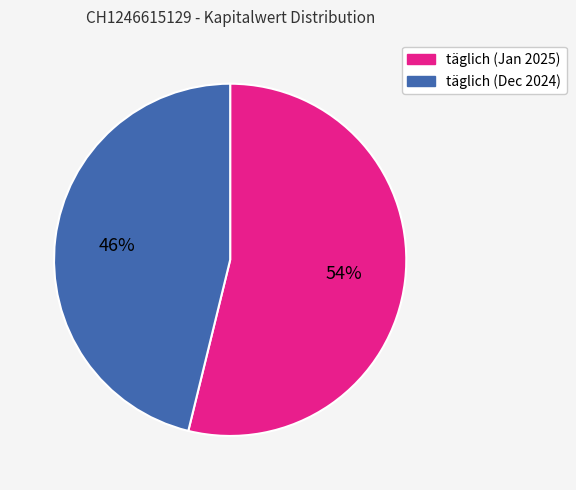

To the nearest percent, what is the average slice percentage?

50%